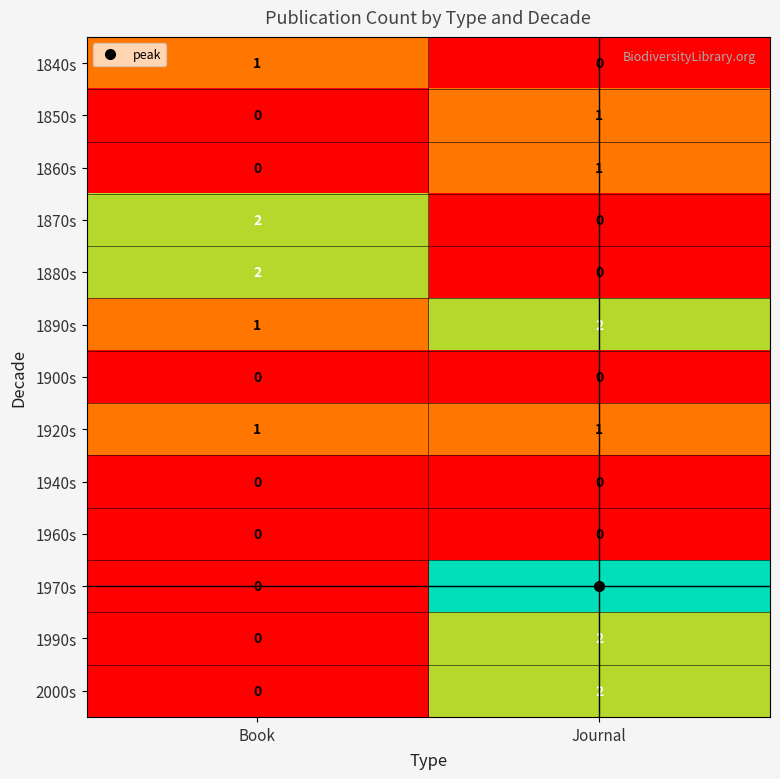

What is the total value across all series at Journal?

12